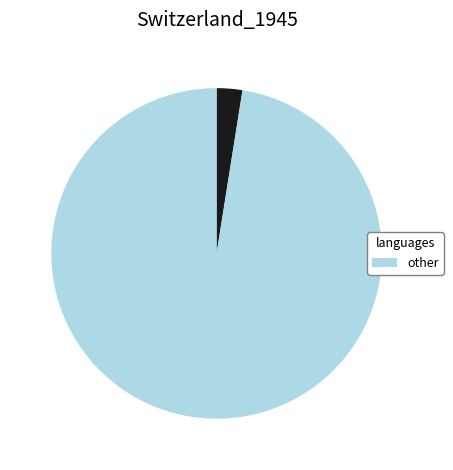

Is there a majority slice in this chart?

Yes